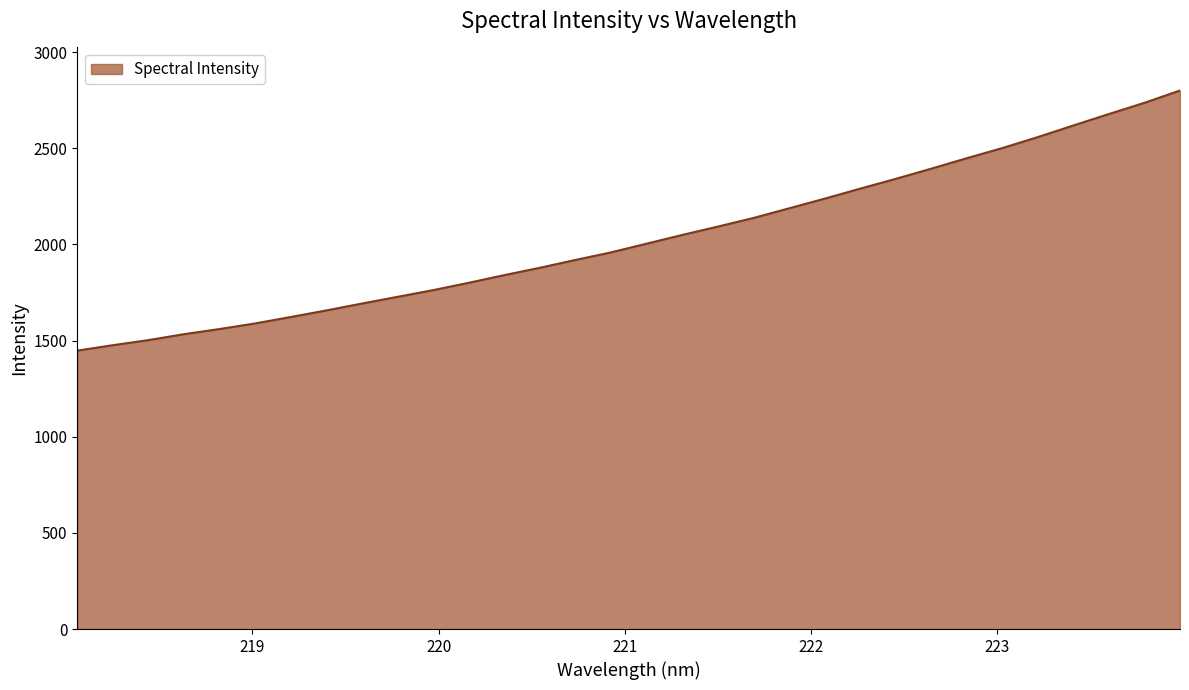

True or false: there are more than 0 points higher than both neighbors.

False